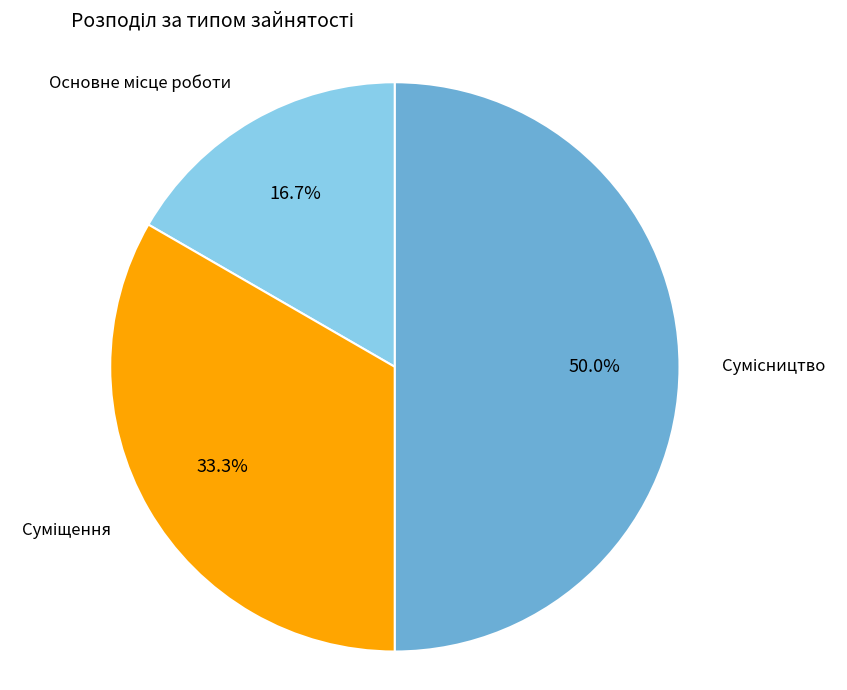

How many segments does this pie chart have?

3